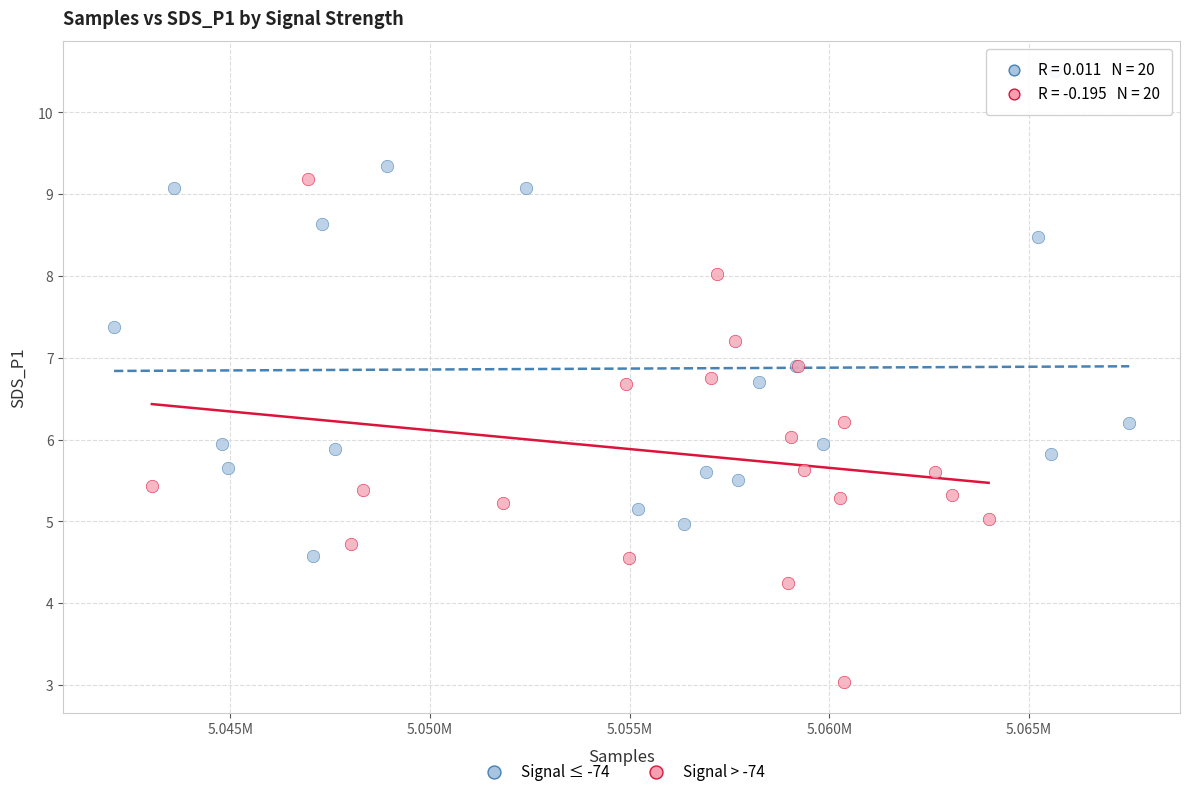

What are all the series names shown in the legend?

Signal ≤ -74, Signal > -74